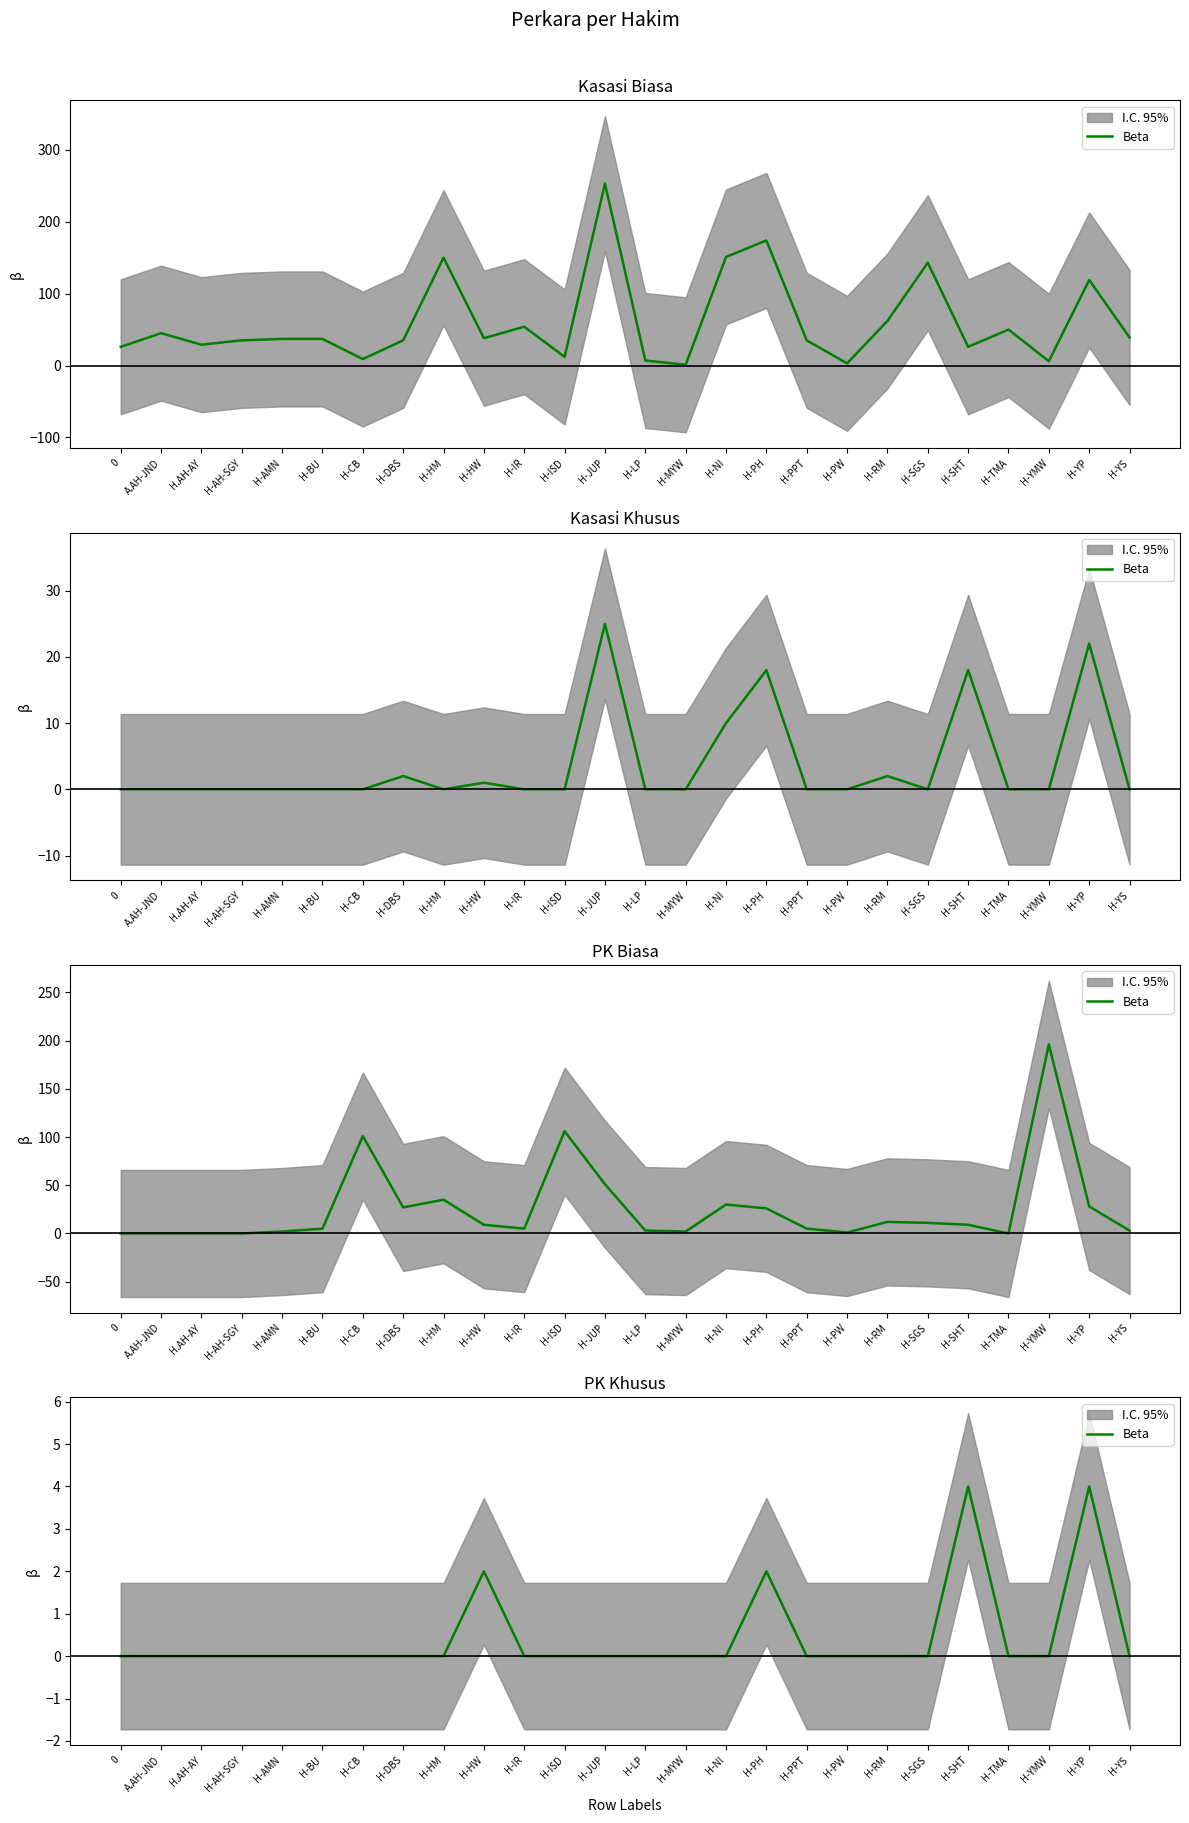

How many values are above zero?

4